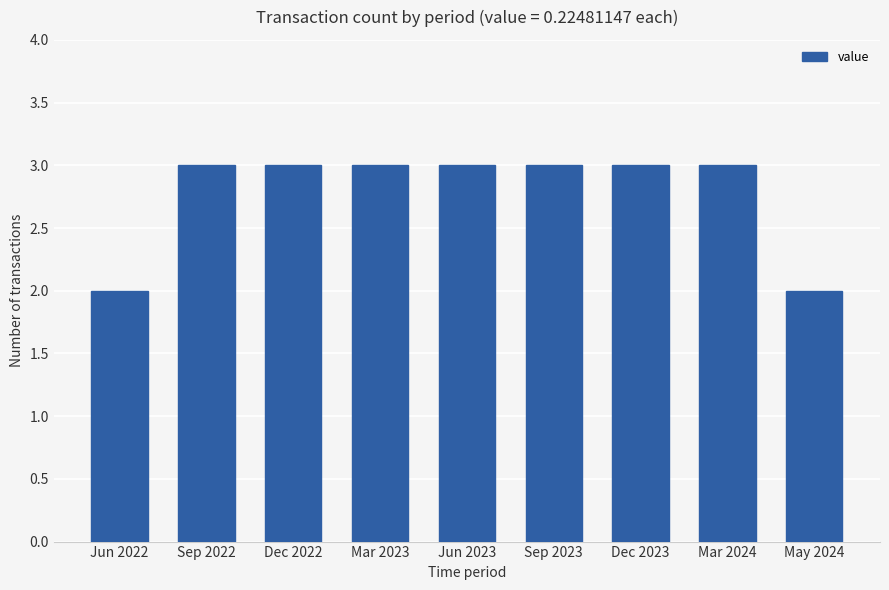

Reading left to right, what are all the values shown in this chart?

2	3	3	3	3	3	3	3	2